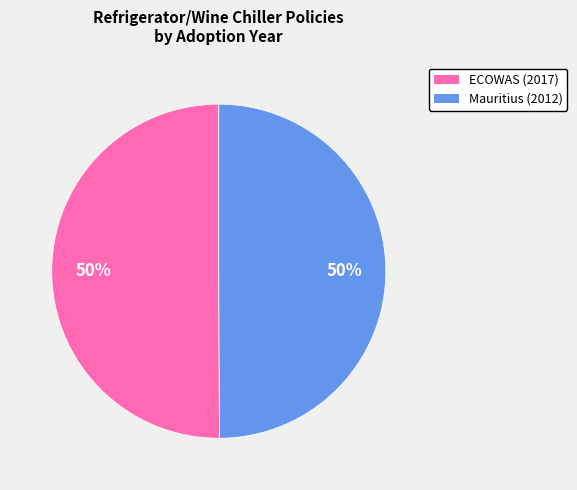

Do ECOWAS (2017) and Mauritius (2012) together represent more than half of the pie?

Yes